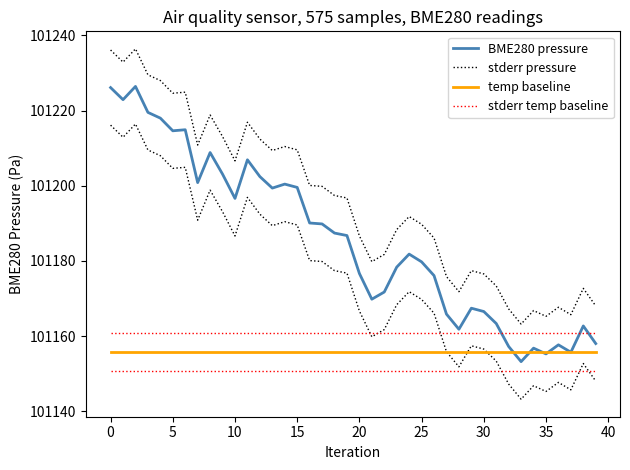

How many categories are shown in the chart?

40